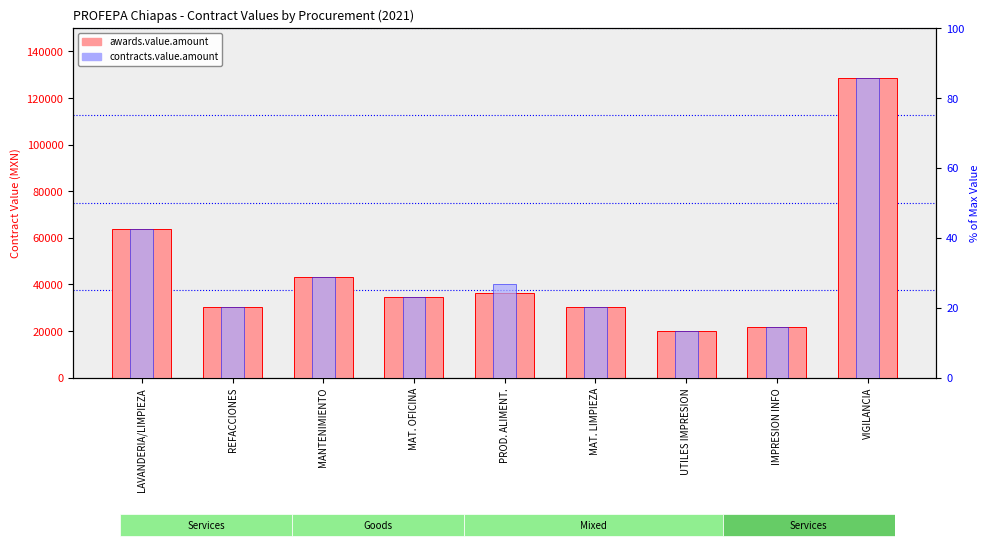

Between PROD. ALIMENT. and VIGILANCIA, which series saw the biggest shift?

awards.value.amount